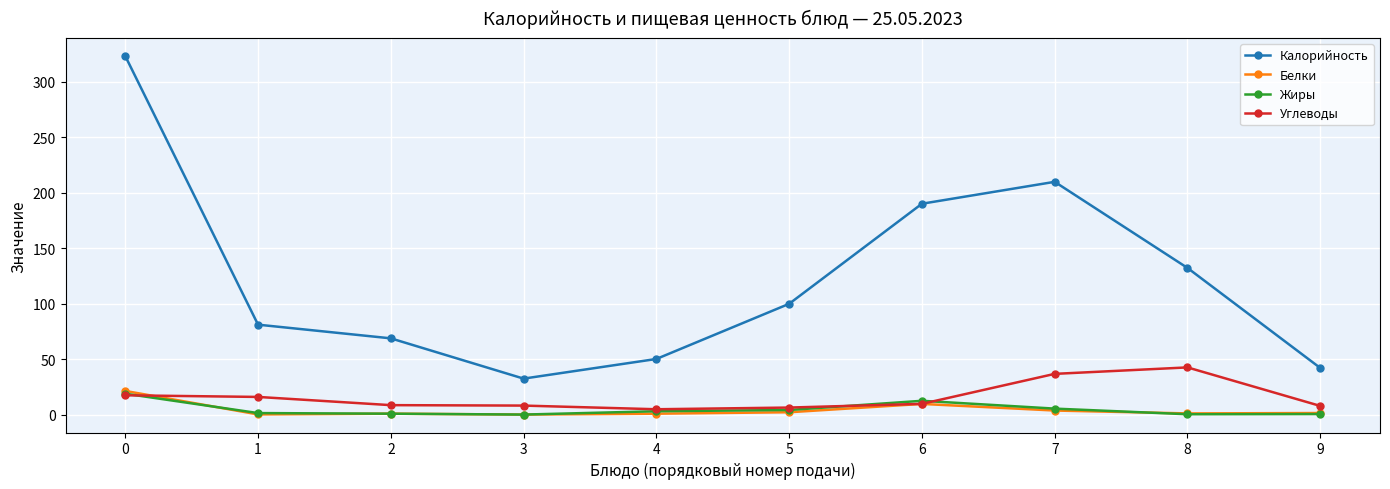

Is this an area chart (filled region under the line)?

No